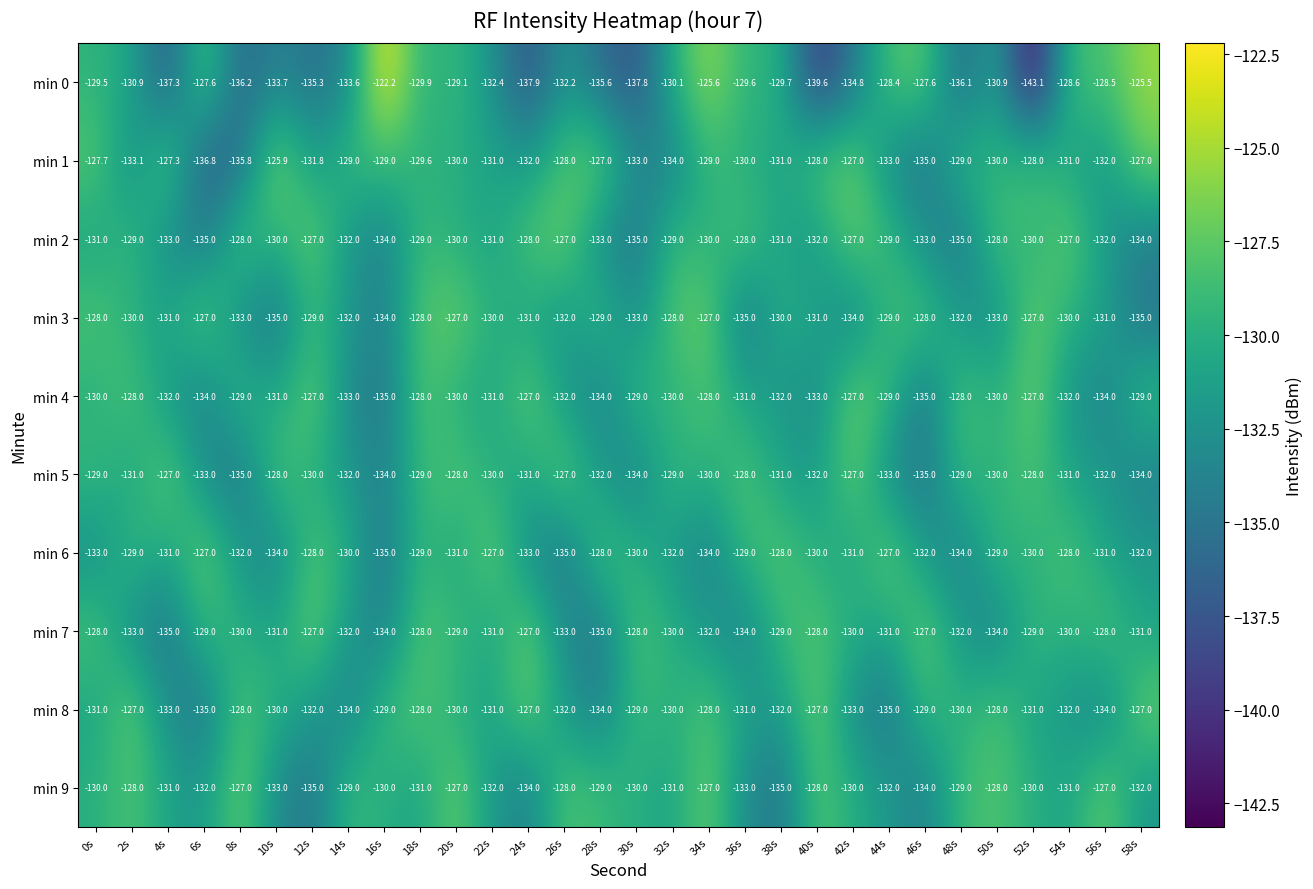

Is it true that min 8 equals -38.1 at 30s?

False